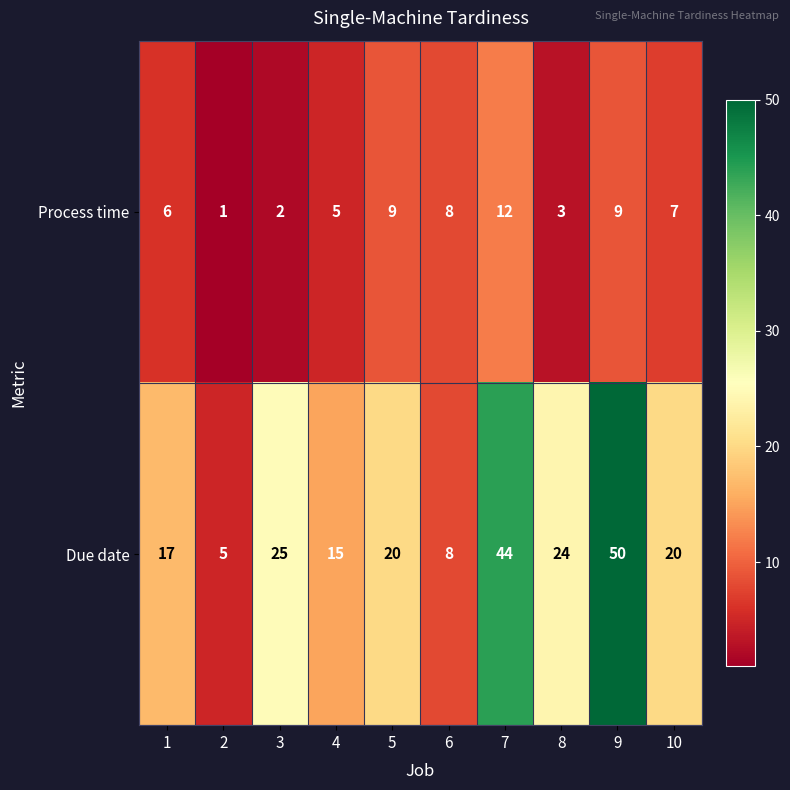

The Process time series shows 1 at 2. True or false?

True